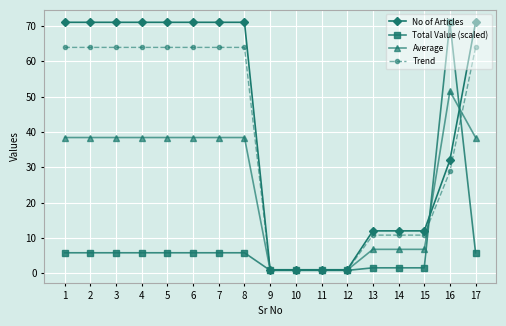

How many lines are shown in the chart?

4